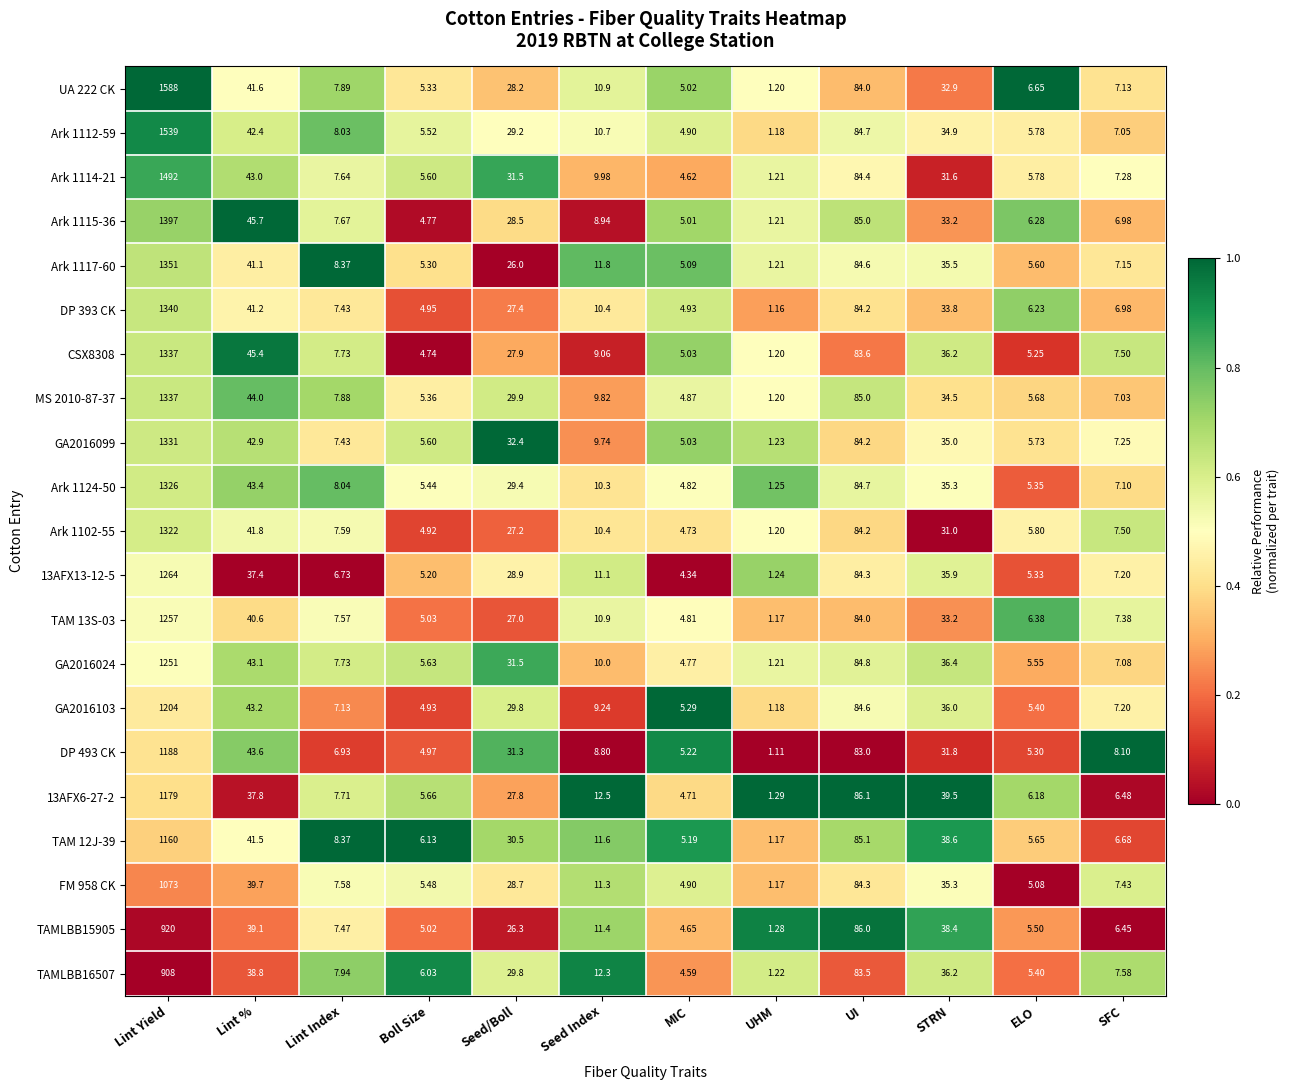

Rank the categories by Ark 1112-59 value from highest to lowest.

Lint Yield, UI, Lint %, STRN, Seed/Boll, Seed Index, Lint Index, SFC, ELO, Boll Size, MIC, UHM